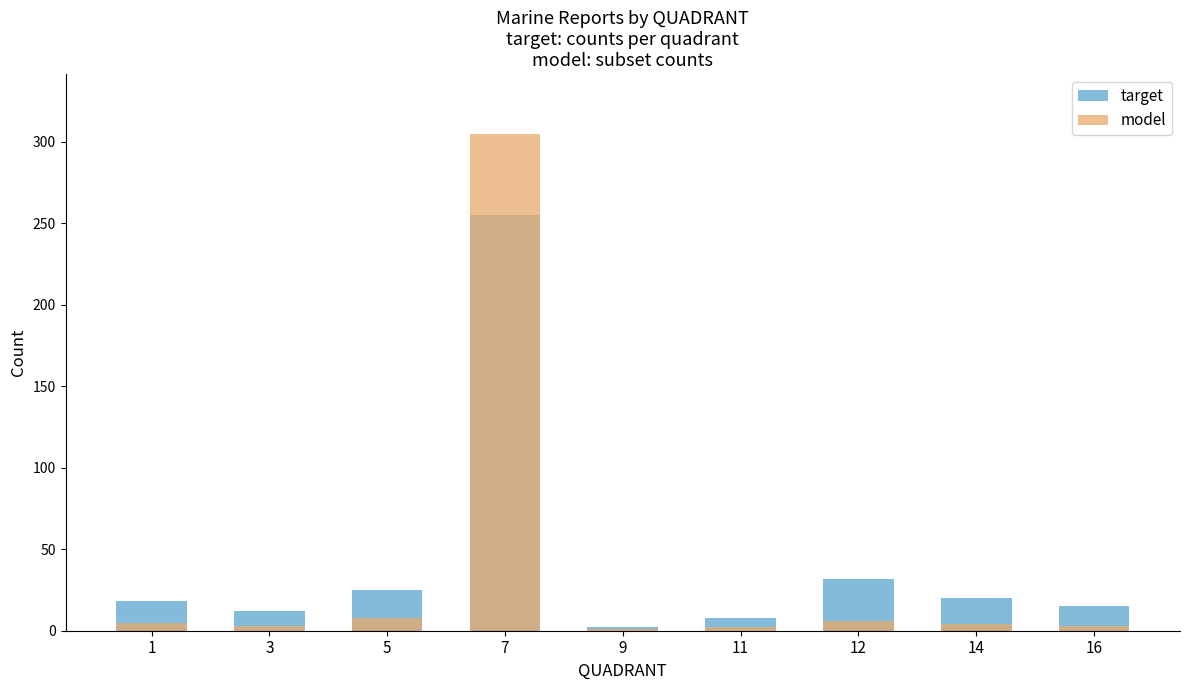

What is the value of the model bar at the 8th from the left?

4